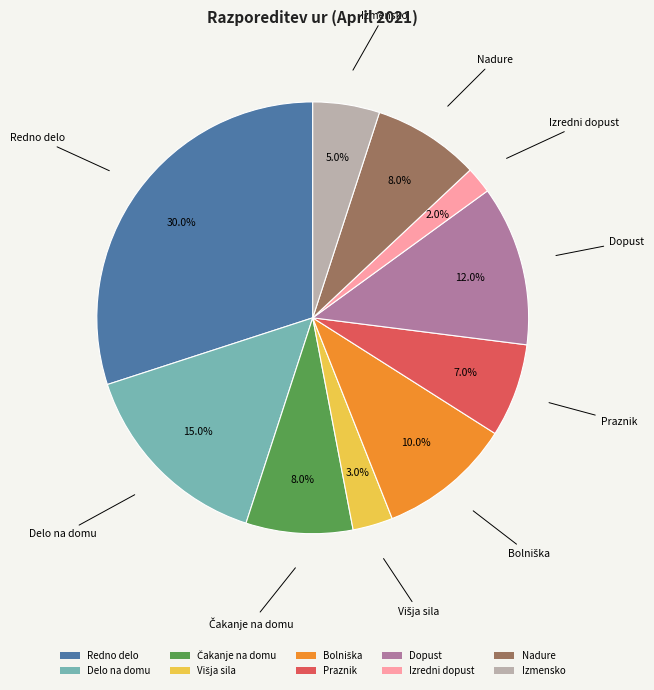

What is the ratio of the value at Izmensko to the value at Praznik?

0.7